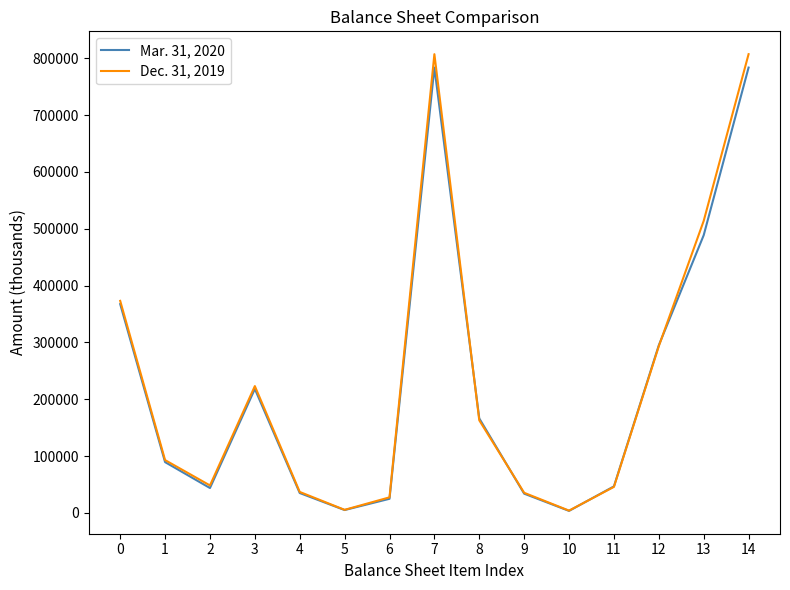

Is the value of Mar. 31, 2020 at 3 greater than the value of Dec. 31, 2019 at 11?

Yes